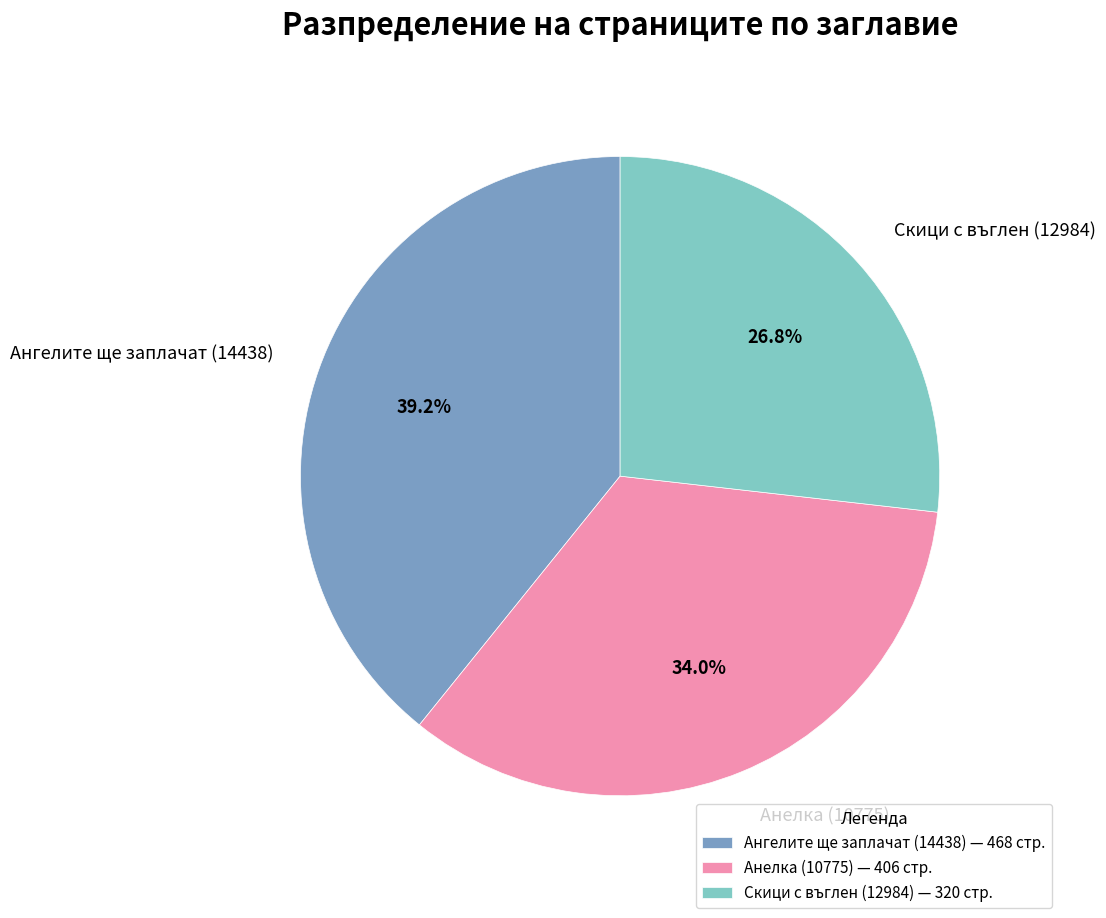

Rank the categories by value from lowest to highest.

Скици с въглен (12984), Анелка (10775), Ангелите ще заплачат (14438)